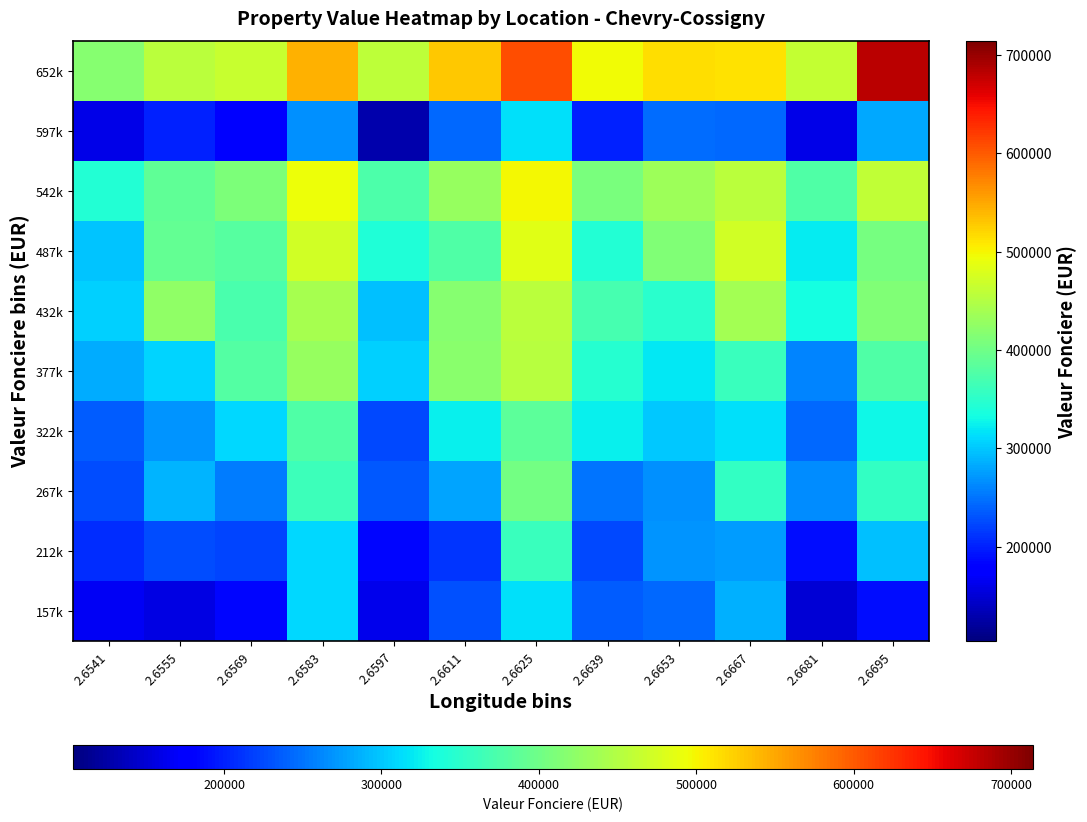

What is the difference between the highest and lowest values at 2.6541?

257363.9